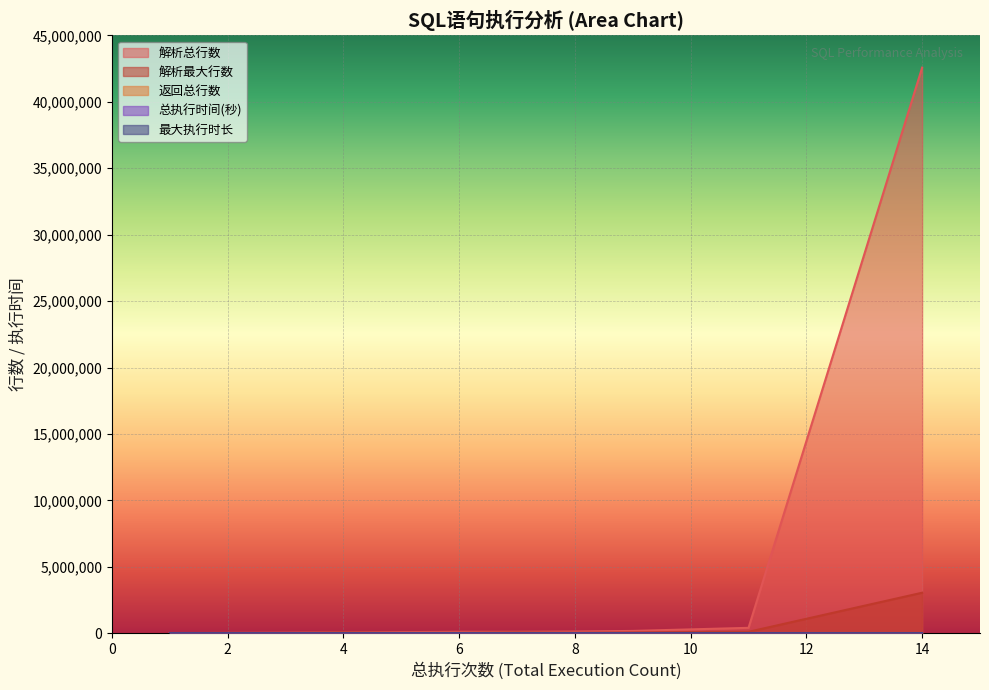

How many lines are shown in the chart?

5